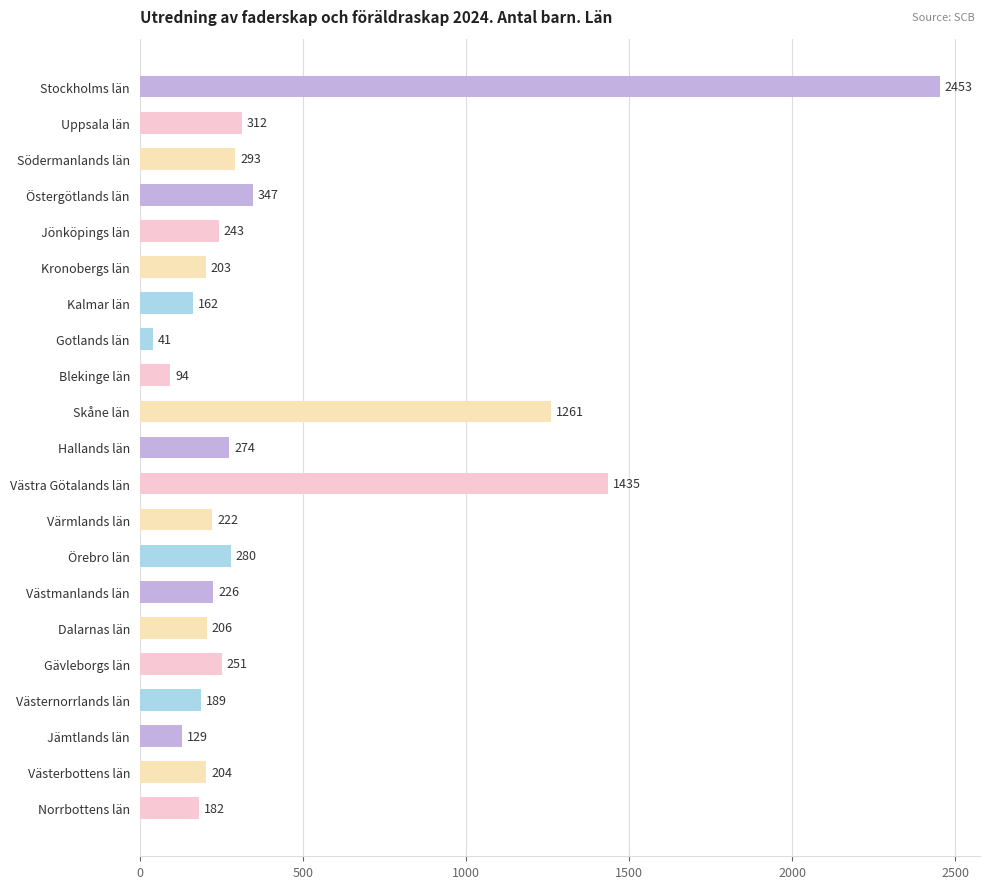

What is the average value?

429